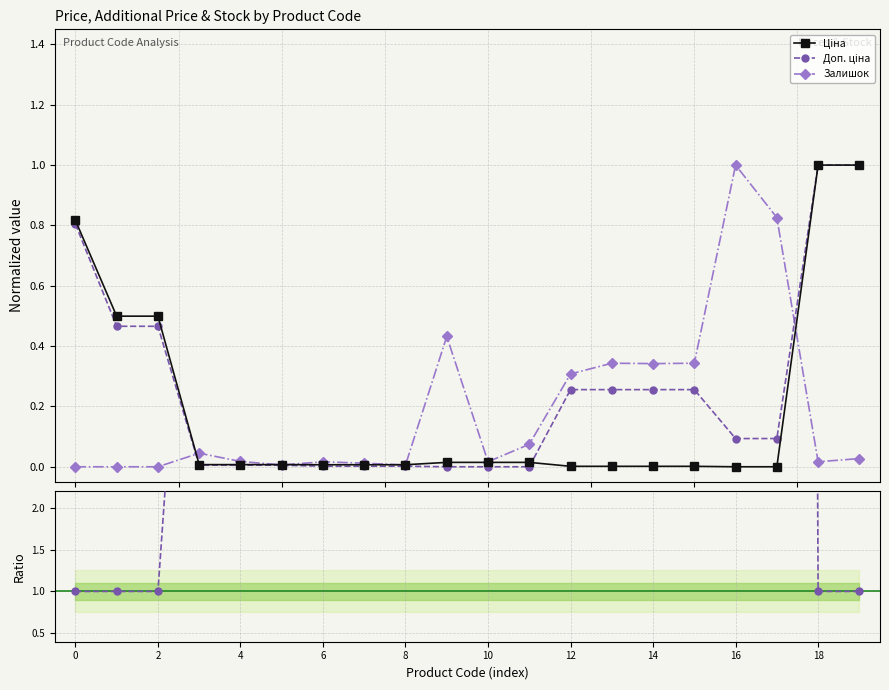

Between 10 and 19, which series saw the biggest shift?

Доп. ціна / Ціна